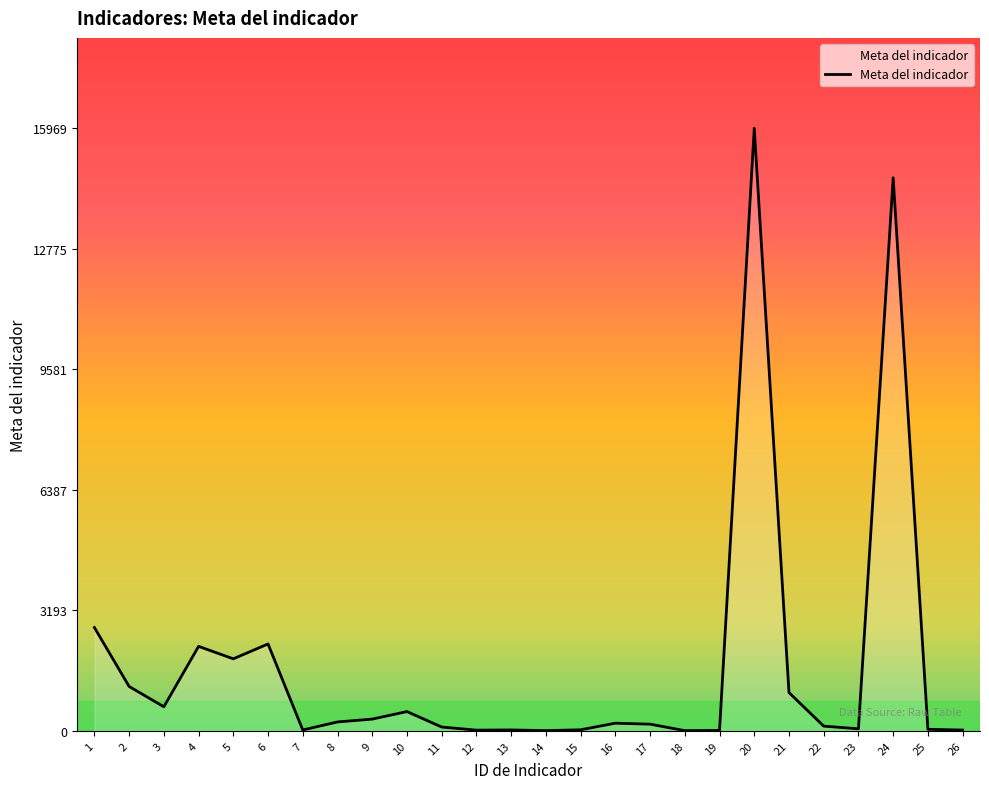

Where does the data first go above 202?

1